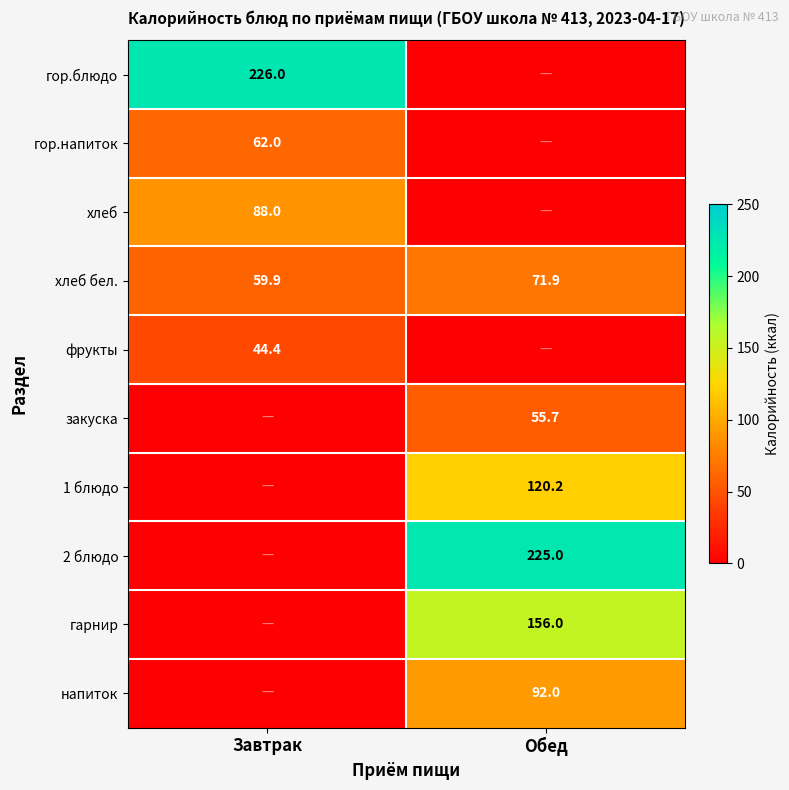

The хлеб бел. series shows 59.9 at Завтрак. True or false?

True